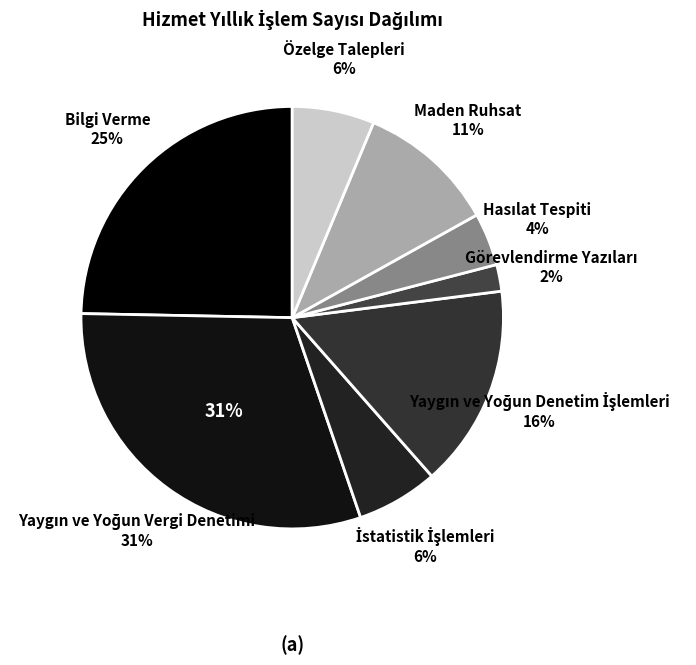

How many slices are in this pie chart?

8